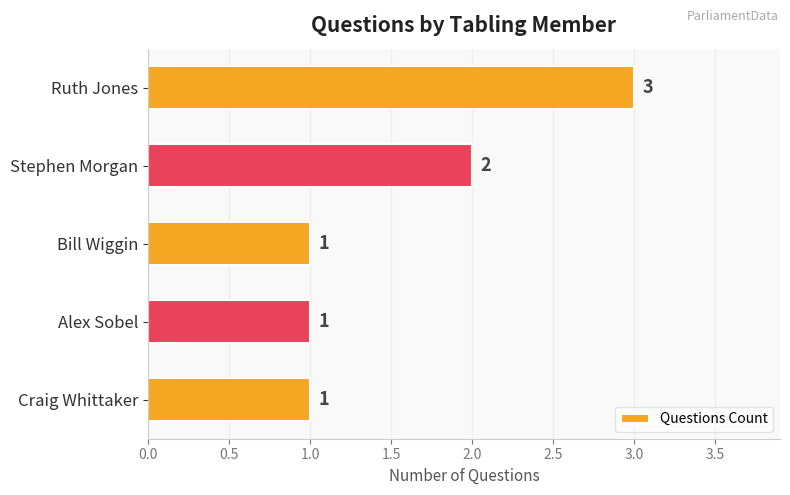

Reading bottom to top, transcribe all the data shown in this chart.

1	1	1	2	3